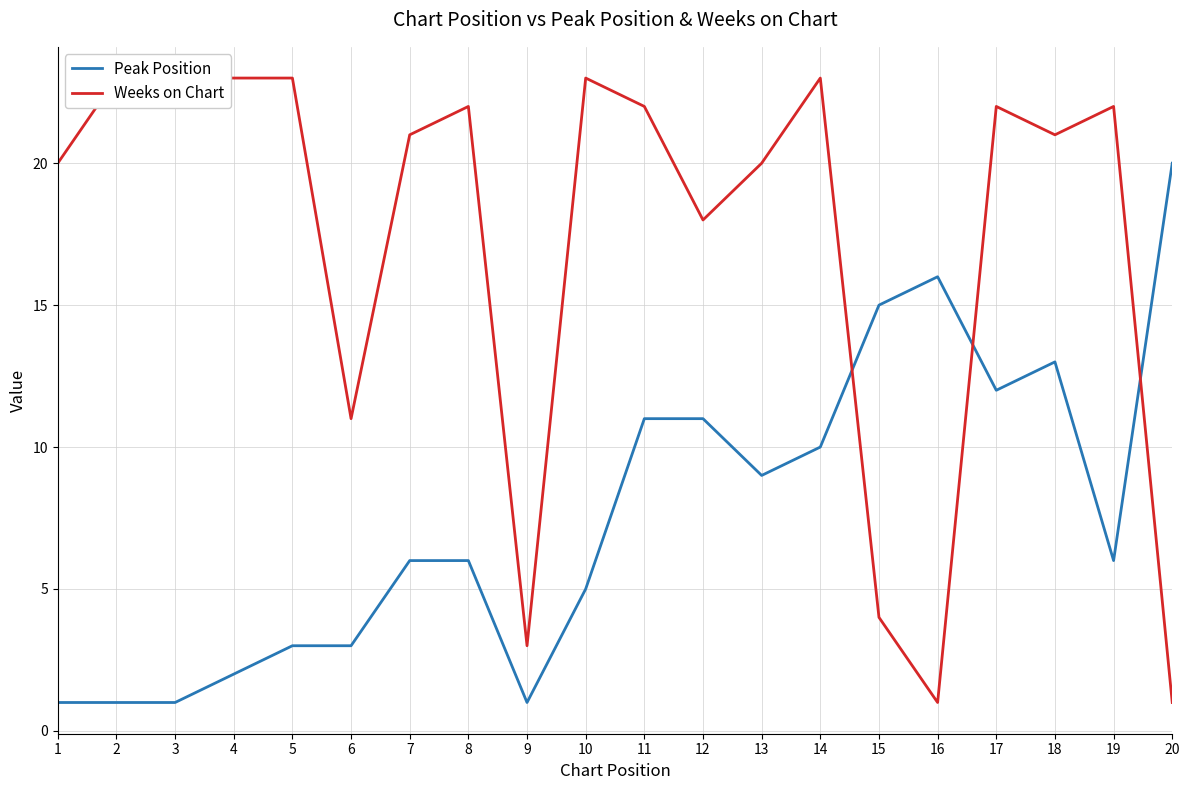

What is the lowest value of the Weeks on Chart series?

1